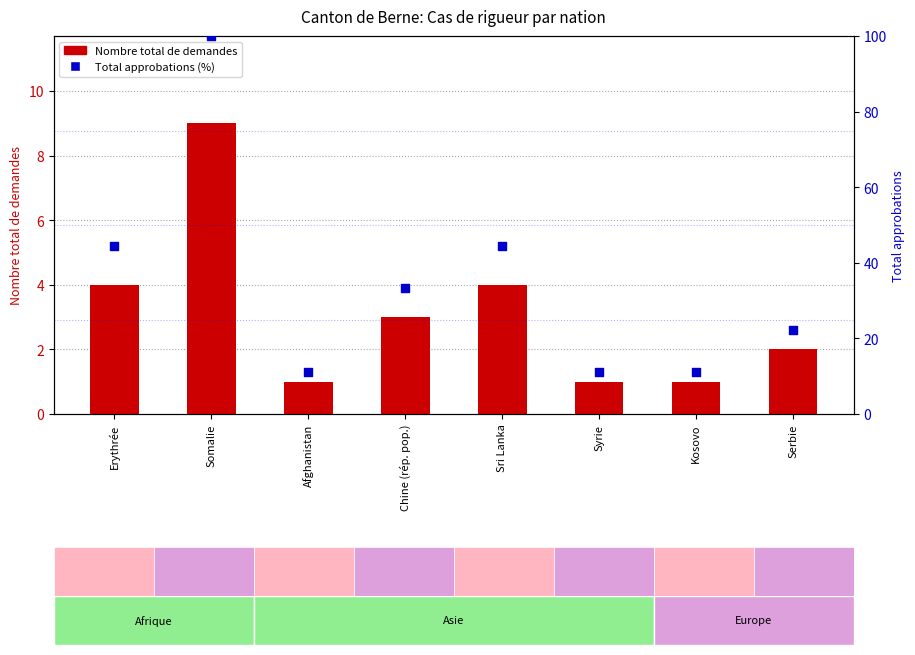

Is the value of Total approbations (%) at Kosovo greater than the value of Nombre total de demandes at Sri Lanka?

Yes